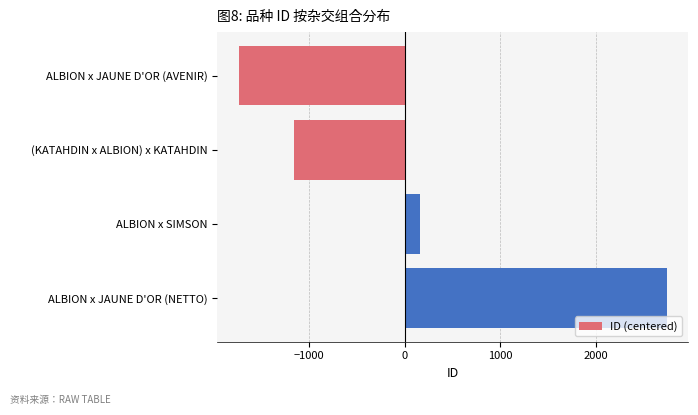

Rank the categories by value from lowest to highest.

ALBION x JAUNE D'OR (AVENIR), (KATAHDIN x ALBION) x KATAHDIN, ALBION x SIMSON, ALBION x JAUNE D'OR (NETTO)